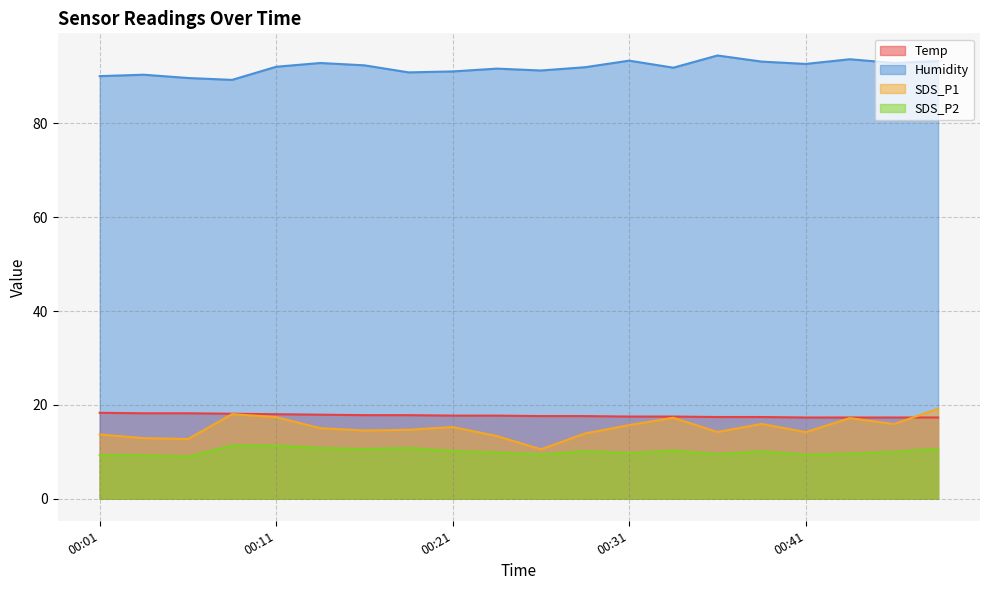

True or false: SDS_P1 and SDS_P2 intersect in this chart.

False